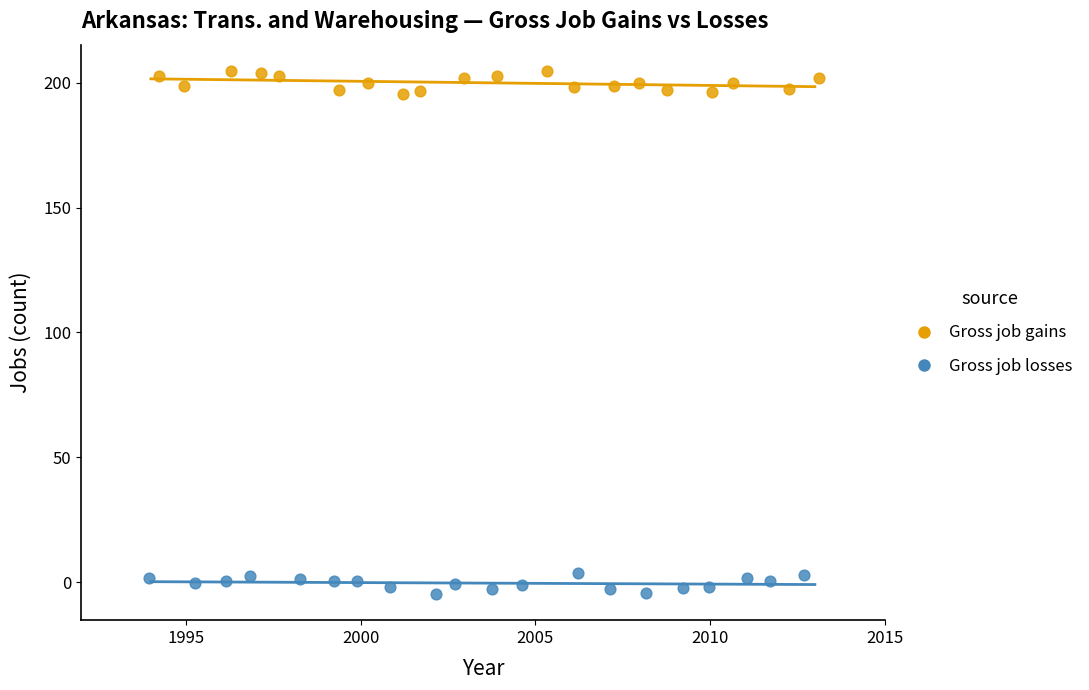

What are all the series names shown in the legend?

Gross job gains, Gross job losses